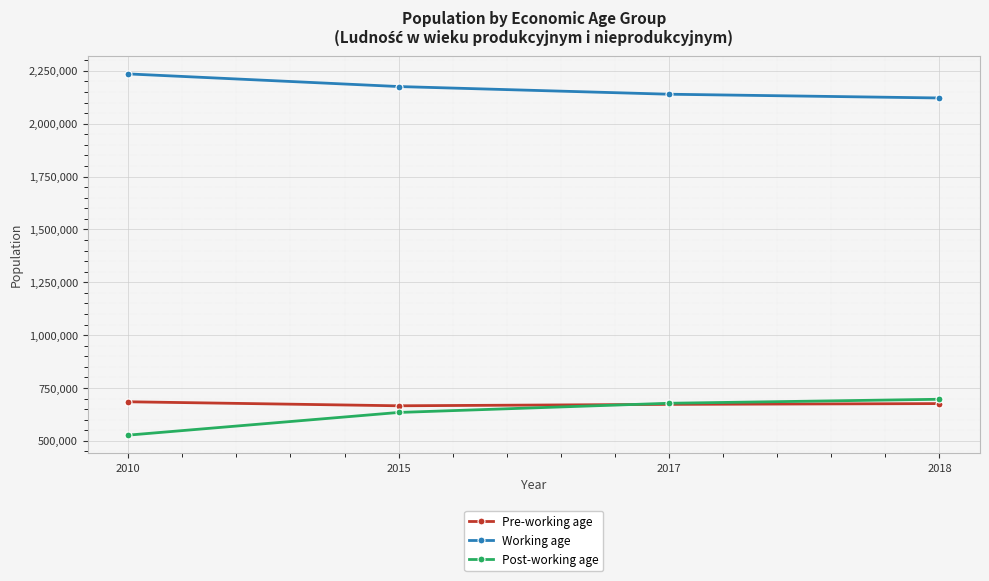

How many data points in Post-working age are less than 677524?

2